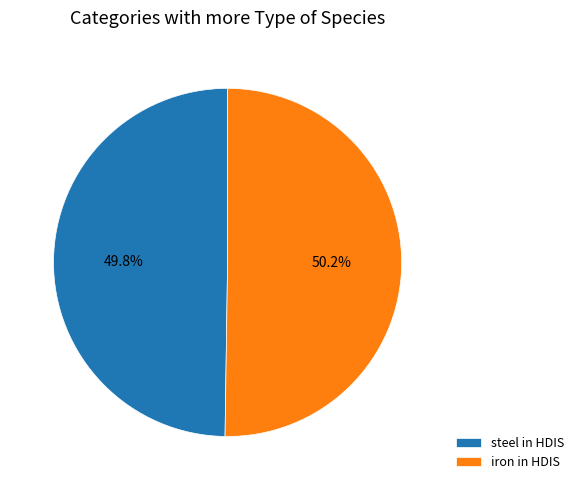

Is the sum of iron in HDIS and steel in HDIS greater than half?

Yes